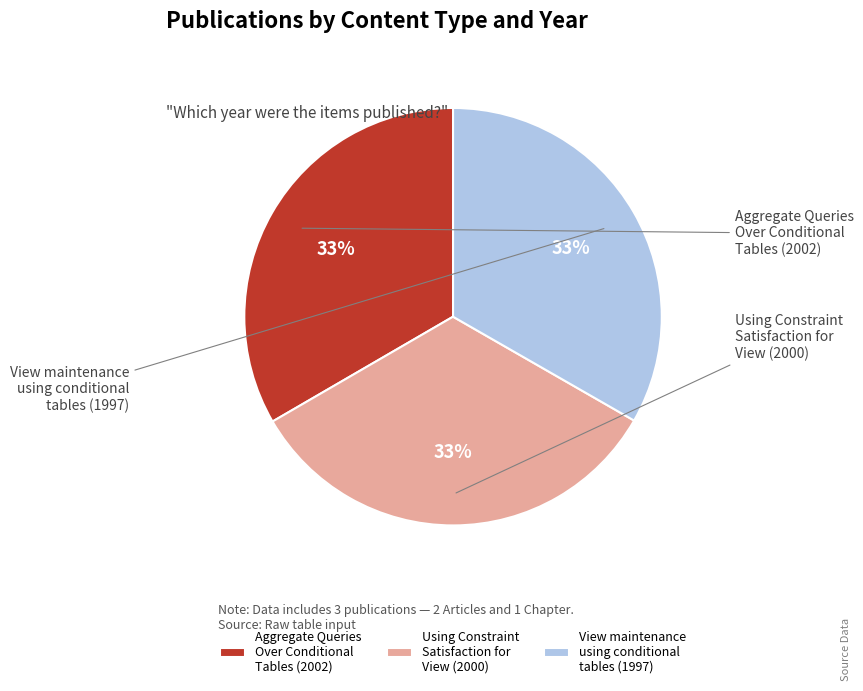

Rank the categories by value from highest to lowest.

Aggregate Queries Over Conditional Tables, Using Constraint Satisfaction for View, View maintenance using conditional tables